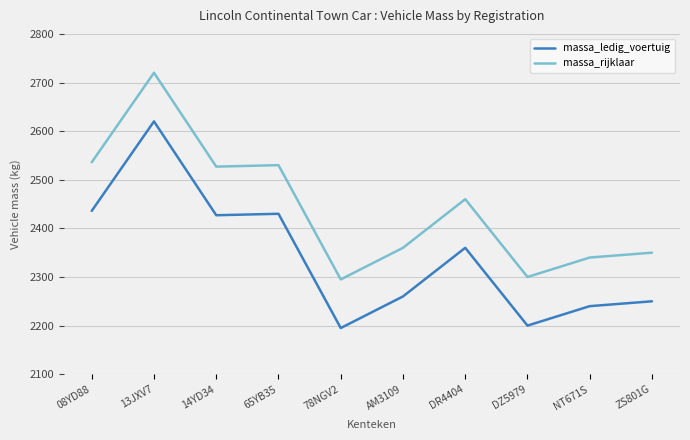

True or false: massa_ledig_voertuig has a value of 2910 at DZ5979.

False